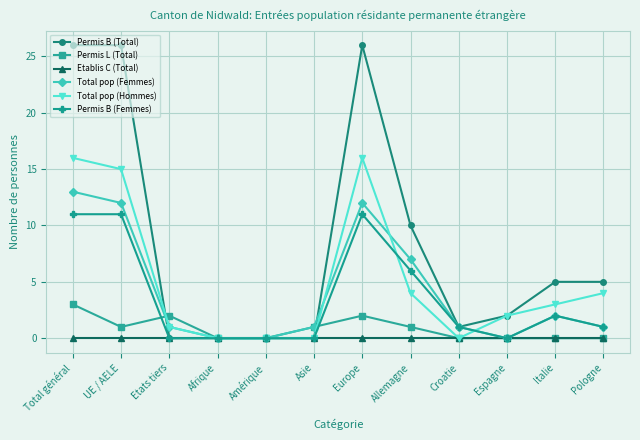

Which series changed the most between Etats tiers and Allemagne?

Permis B (Total)